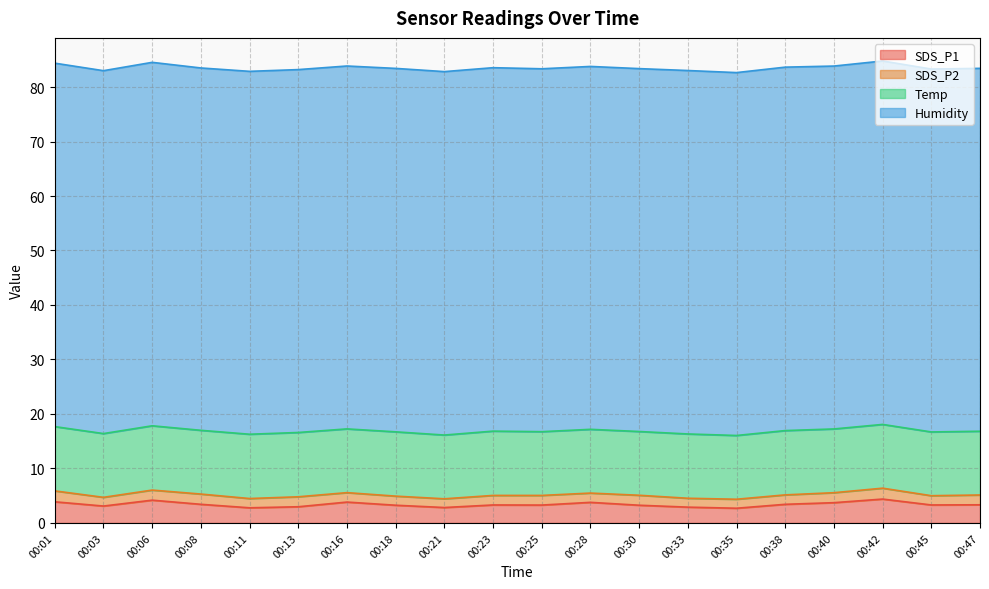

At which category does SDS_P2 reach its first local peak?

00:08